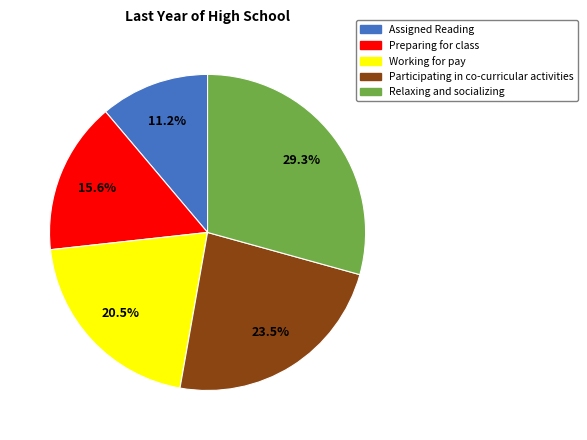

What percentage is NOT represented by Assigned Reading?

88.8%